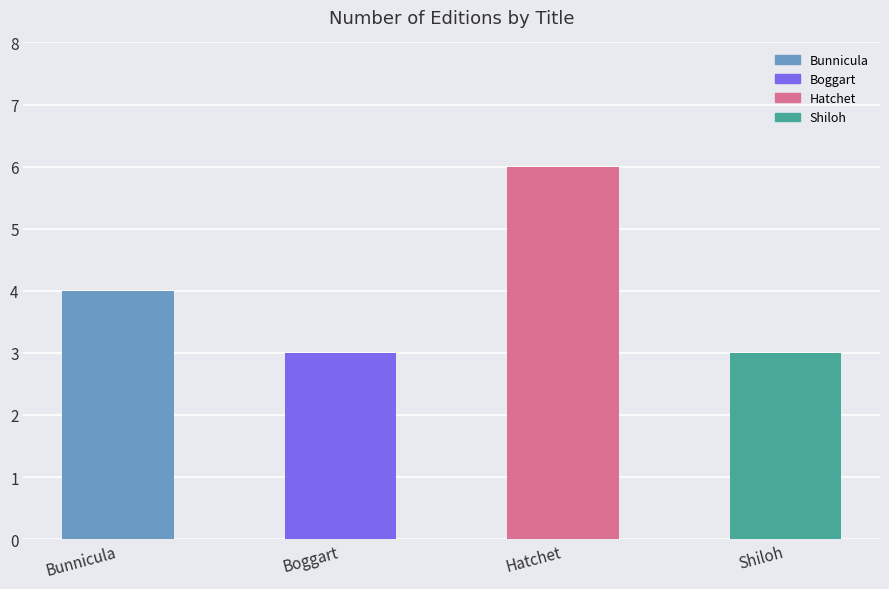

The value at Shiloh is 1. True or false?

False